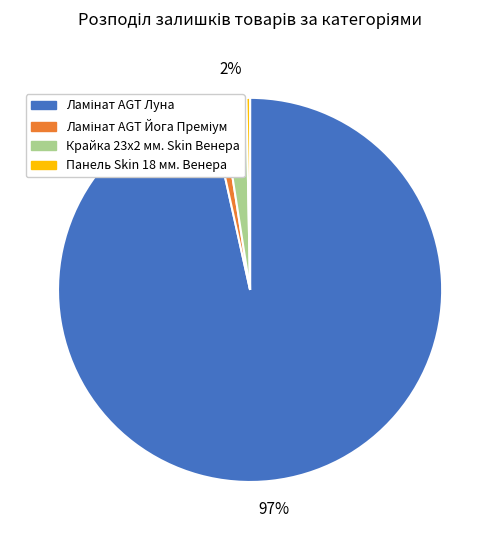

Count the number of slices in the pie.

4